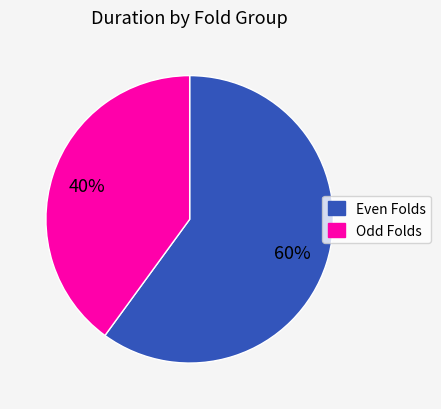

Is there a majority slice in this chart?

Yes